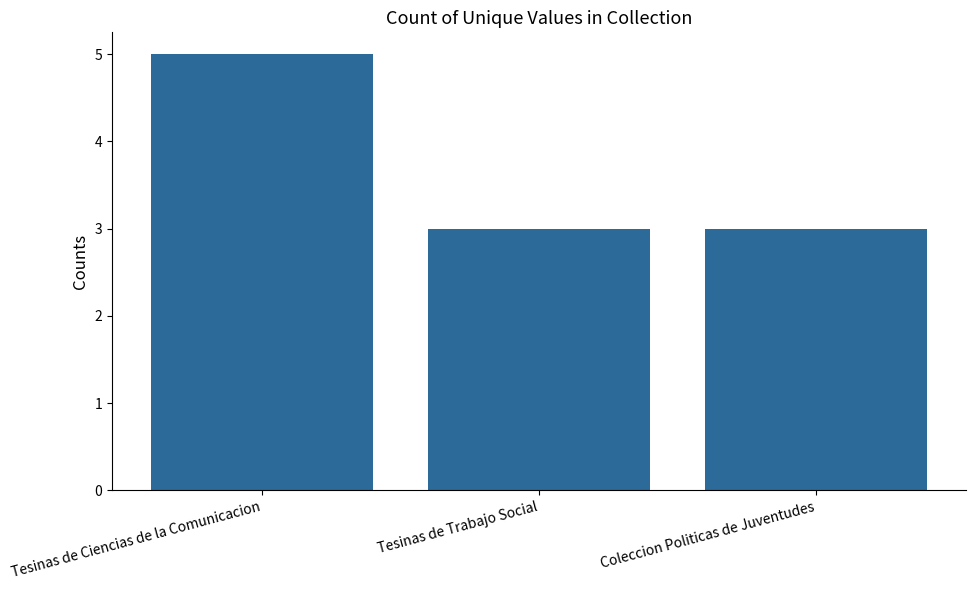

What is the sum of the values at Coleccion Politicas de Juventudes and Tesinas de Trabajo Social?

6